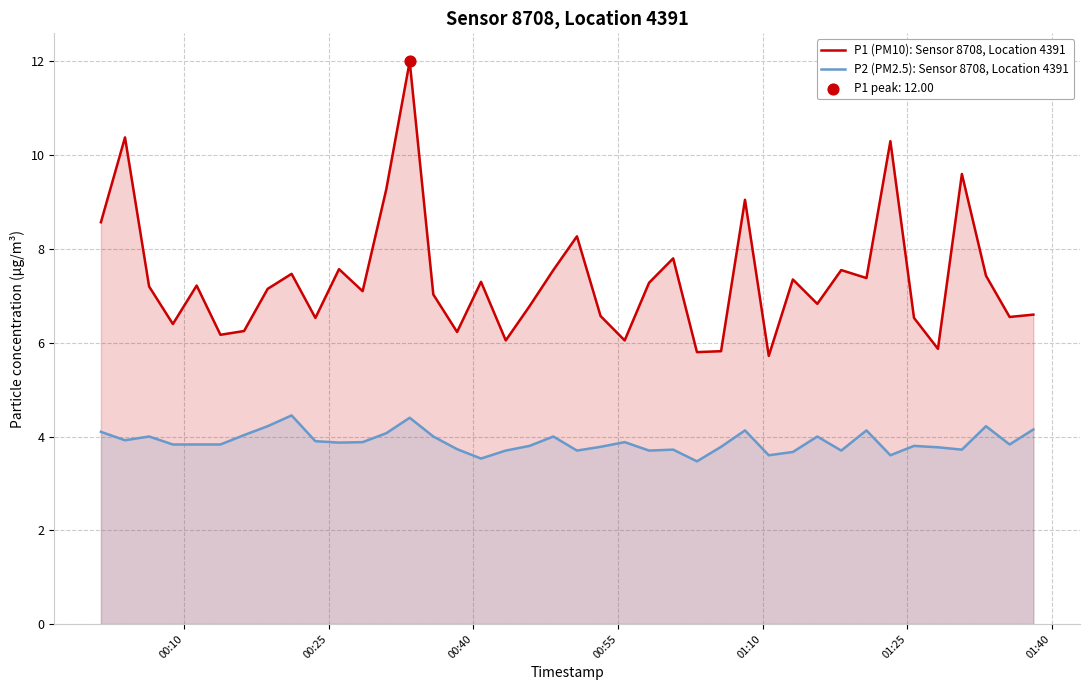

Which series contains the lowest Y value?

P2 (PM2.5): Sensor 8708, Location 4391